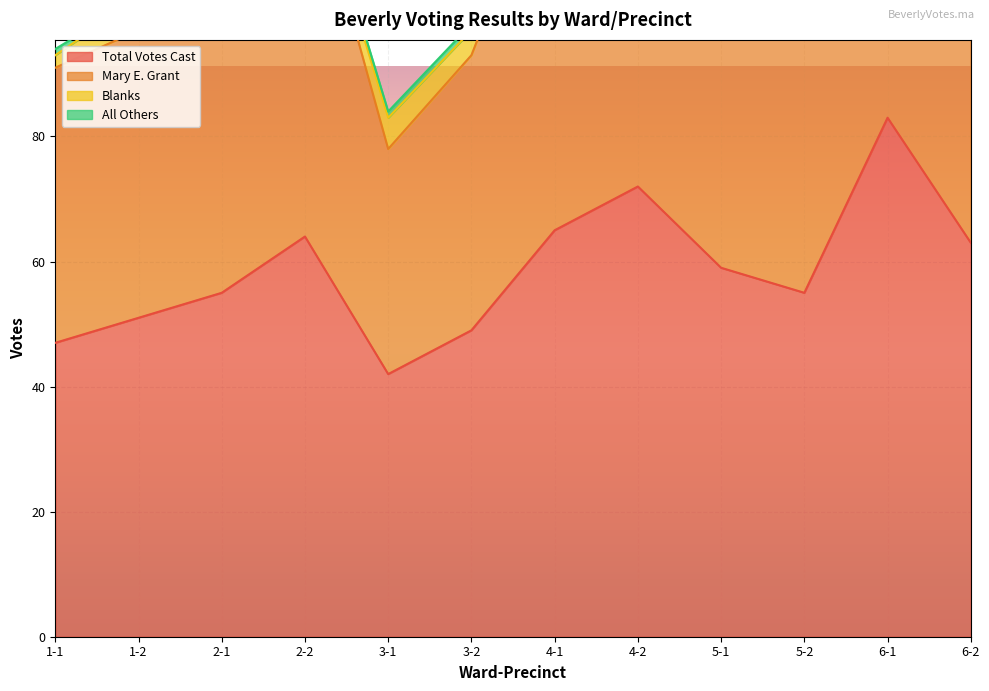

What is the label of the 12th point from the right?

1-1